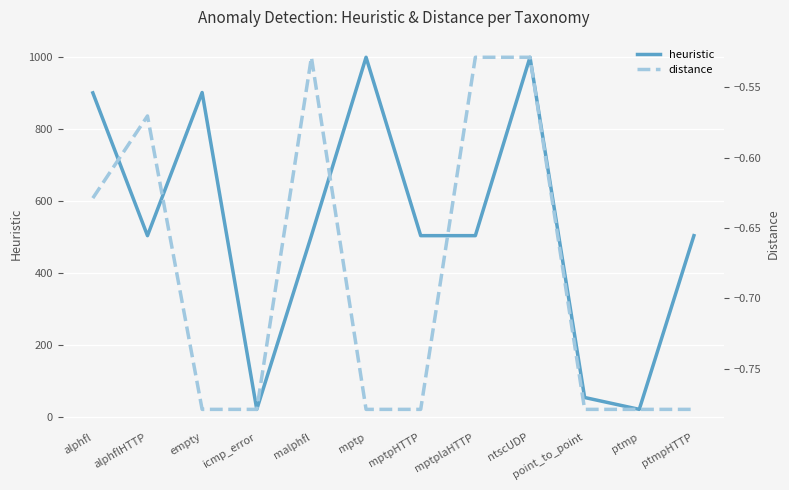

What is the approximate value of distance at point_to_point?

-0.8